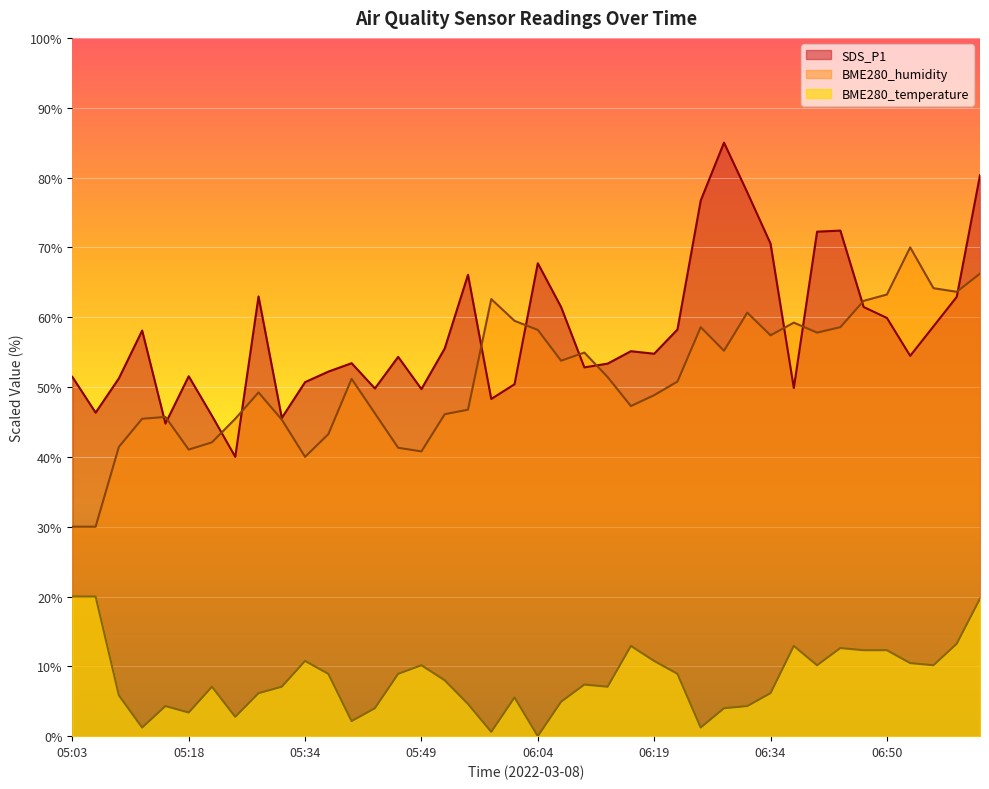

Where is the first local minimum for BME280_humidity?

05:18